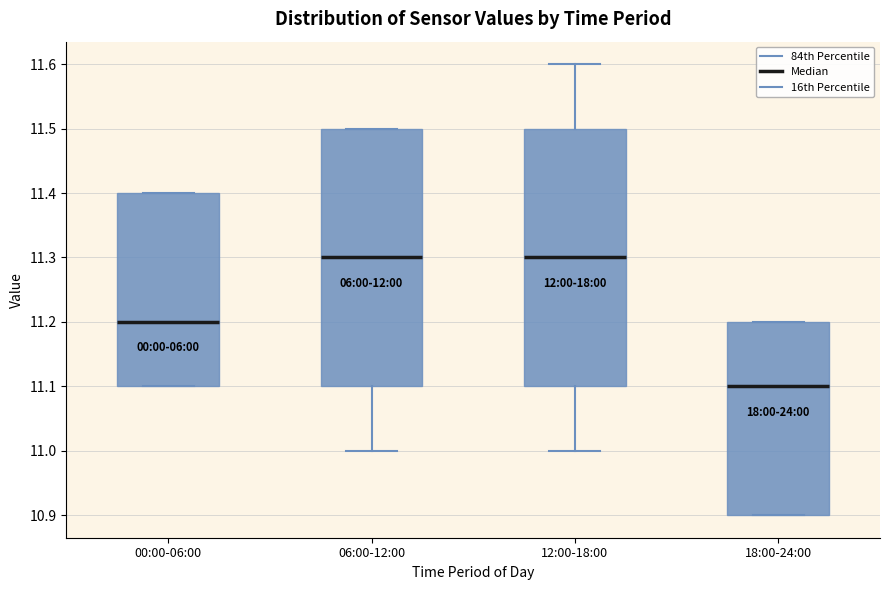

Where is the upper edge of the box for 18:00-24:00 on the y-axis? The values are not printed on the chart, so give them approximately, as read against the axis.

11.2